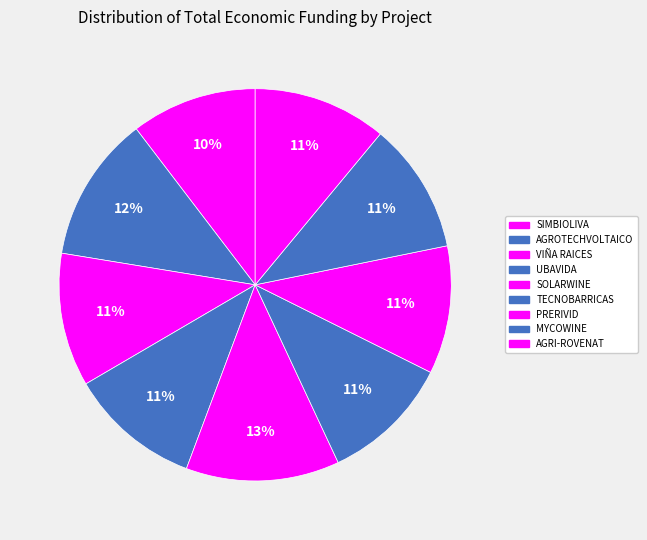

Does any single category account for the majority?

No